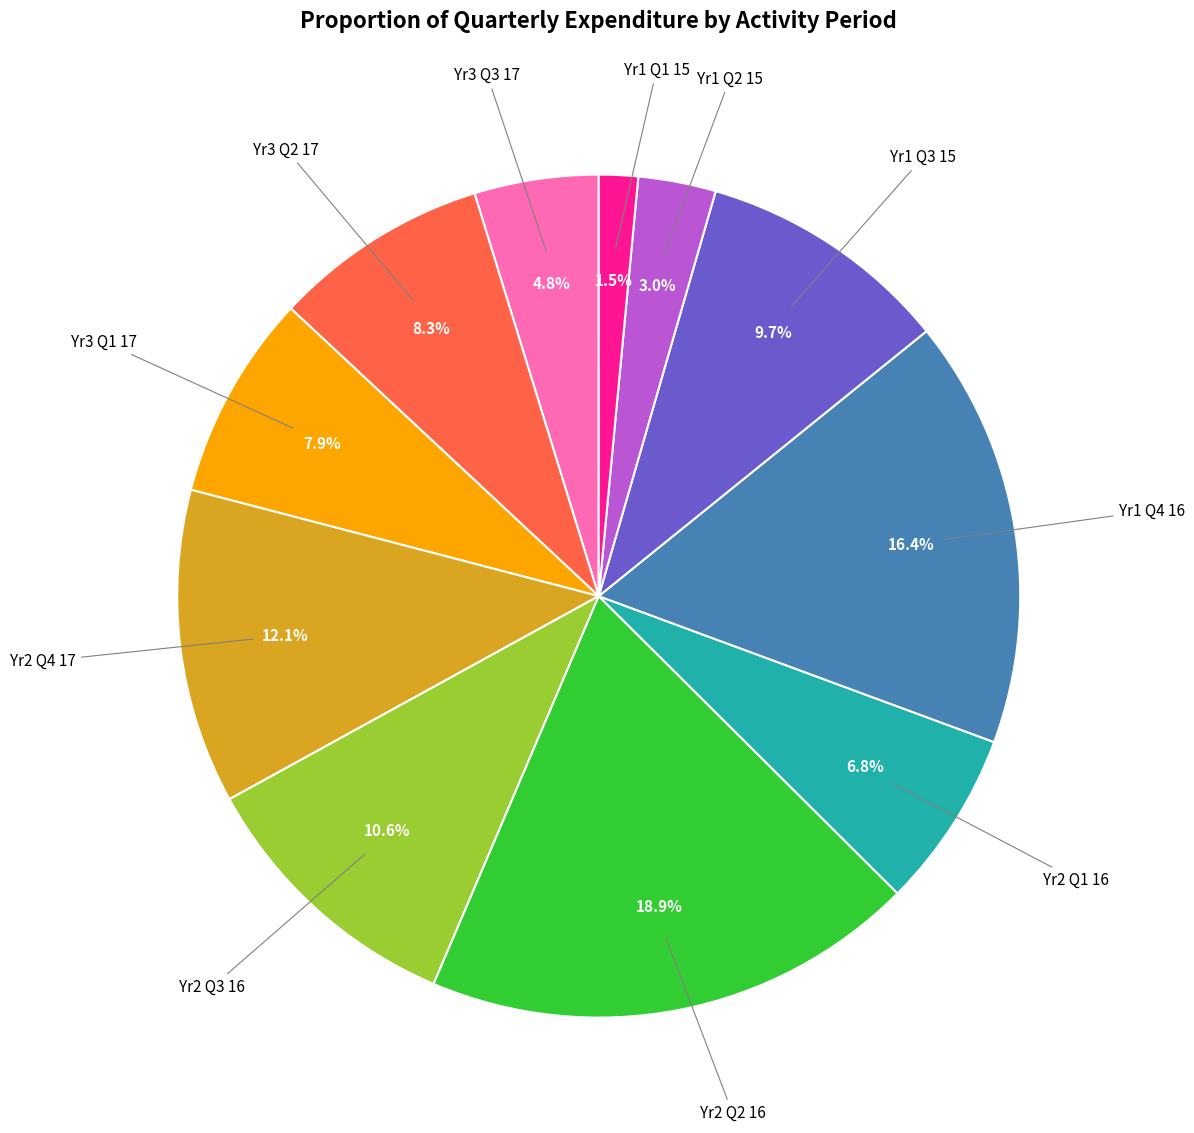

Is there any slice that represents more than half of the pie?

No